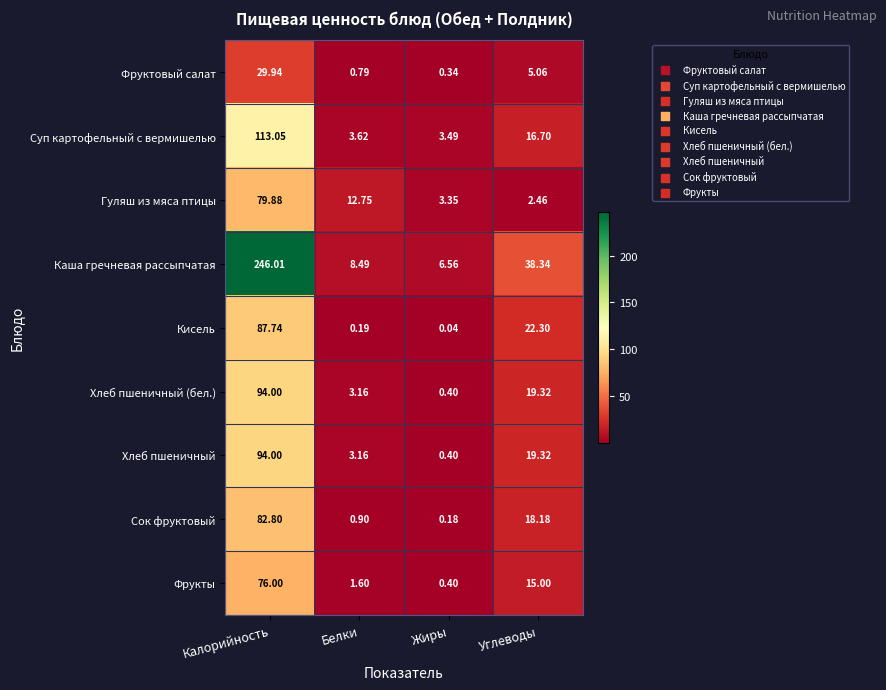

At which category is the sum across all series the highest?

Калорийность